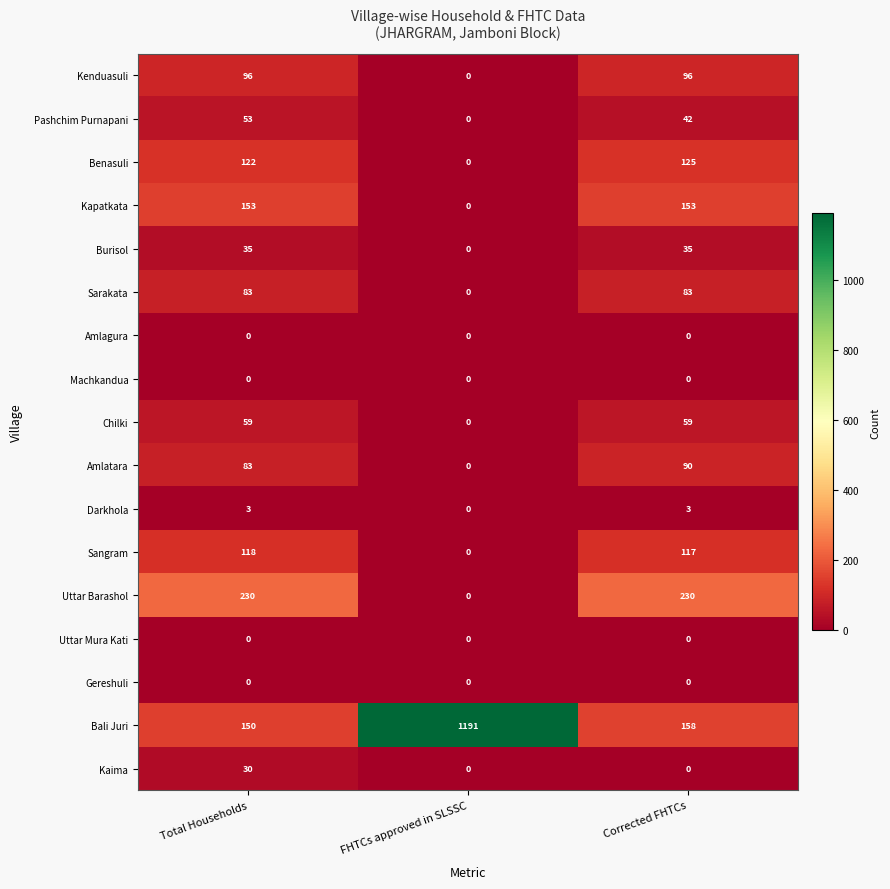

Which series has the largest range (max minus min)?

Bali Juri